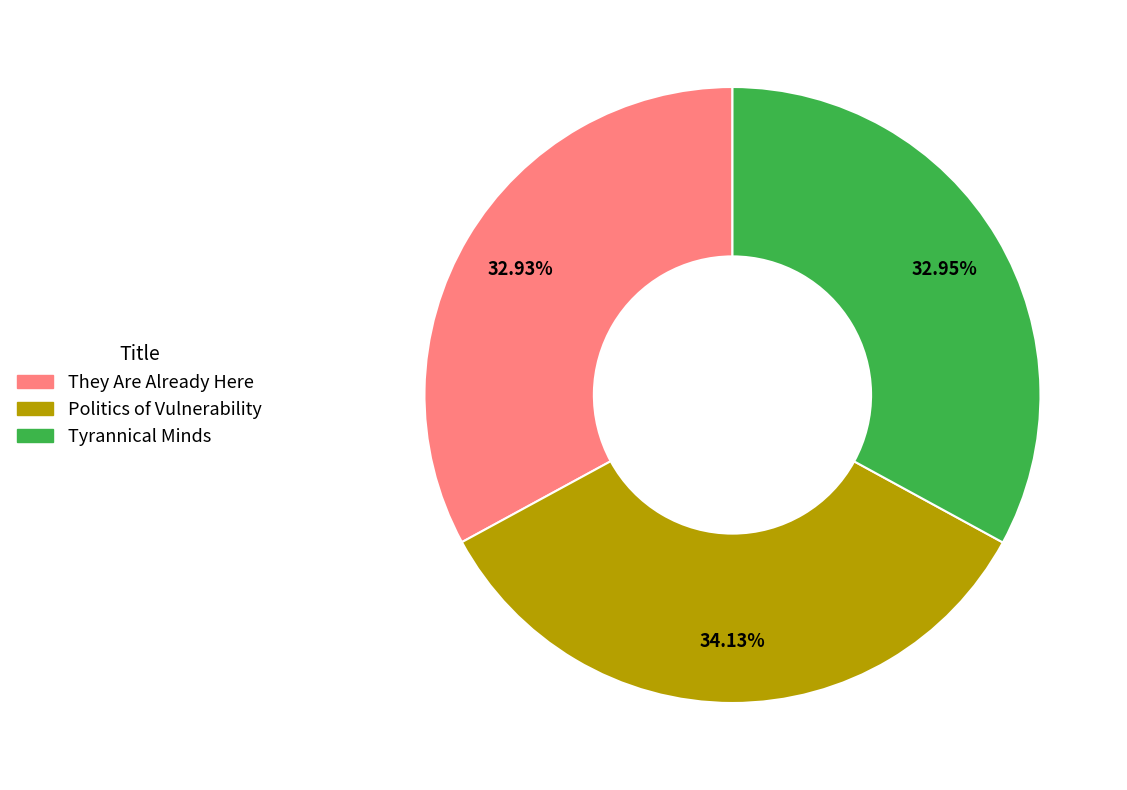

What is the largest slice in the pie chart?

Politics of Vulnerability